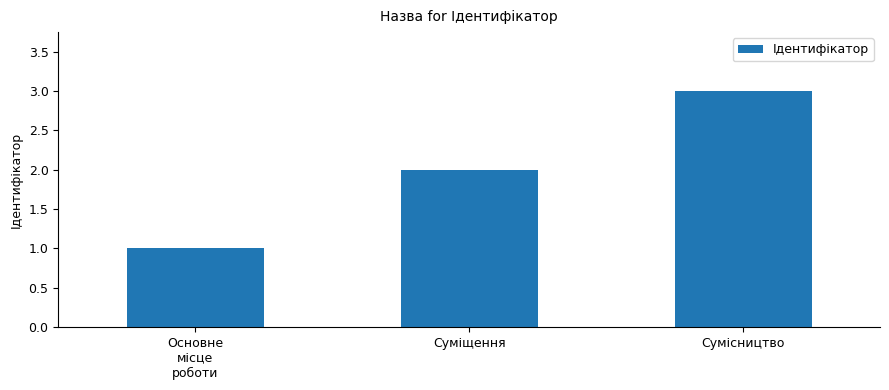

How many categories are shown in the chart?

3